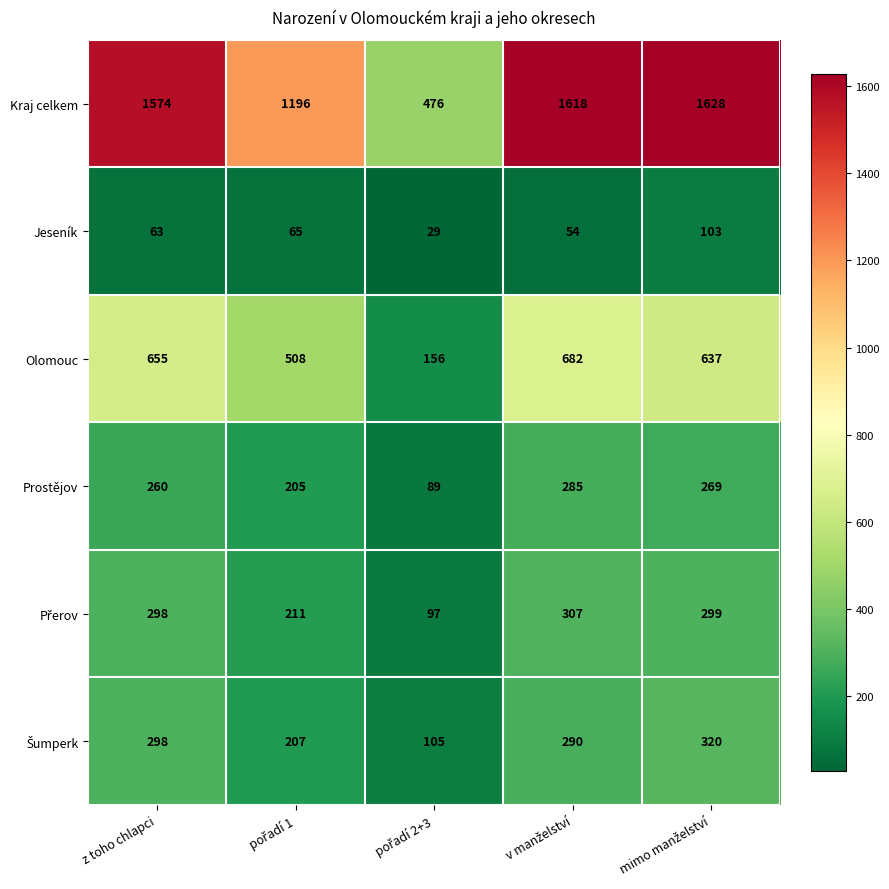

What is the average value of the Prostějov series?

222